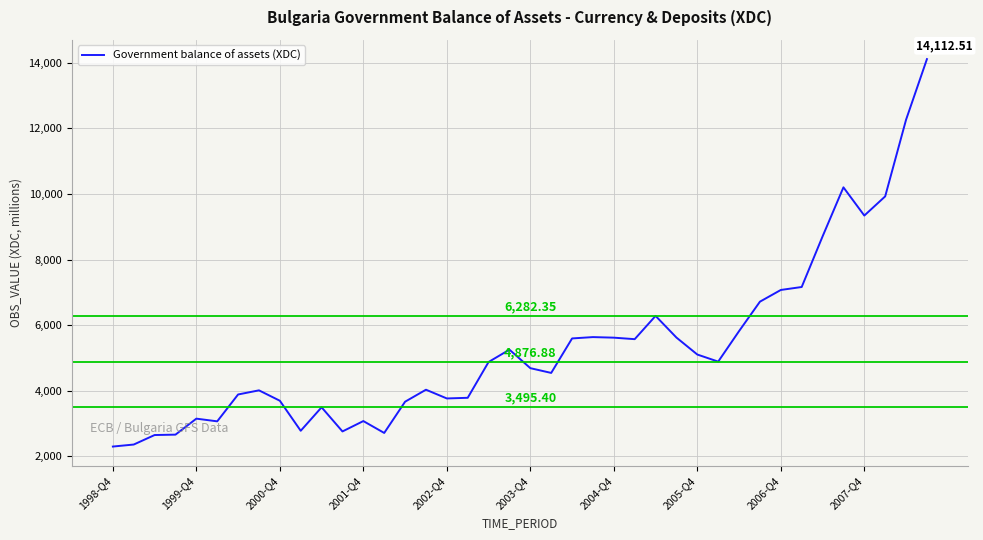

How many lines are shown in the chart?

1